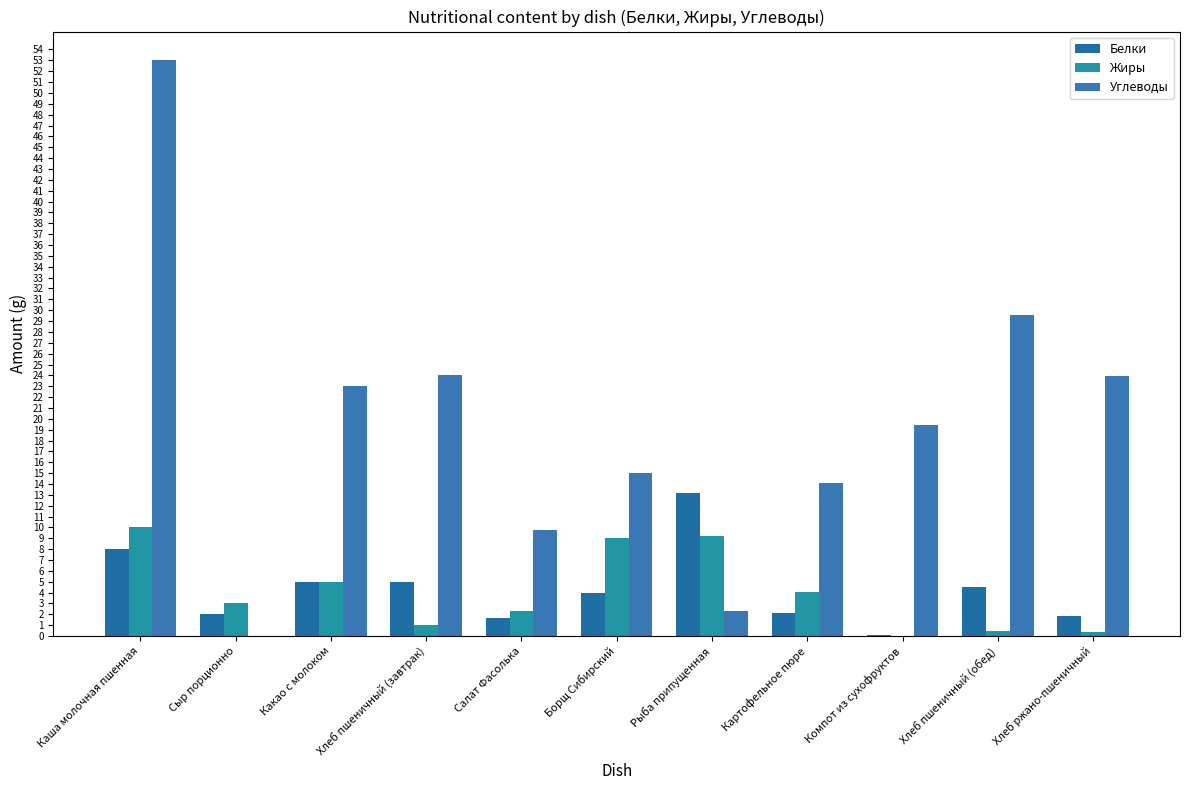

The Углеводы series shows 23.9 at Хлеб ржано-пшеничный. True or false?

True